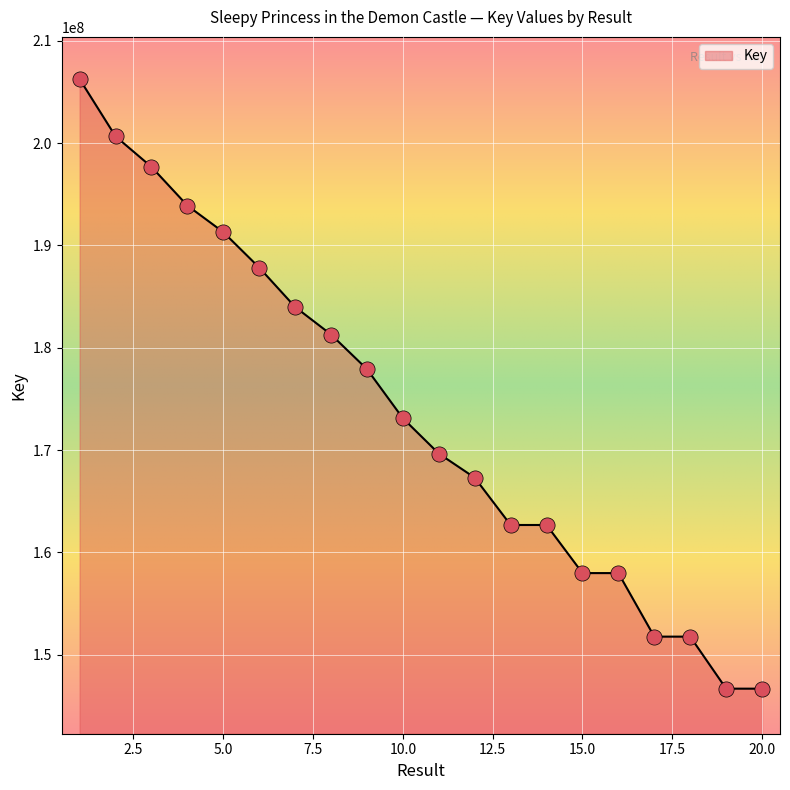

What is the maximum value shown in the chart?

206245424